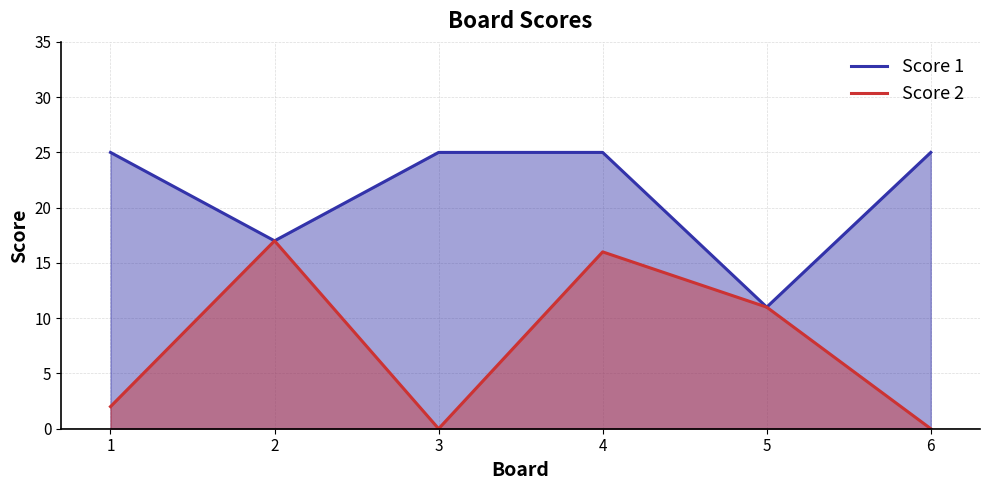

List the series in order of their overall mean, highest first.

Score 1, Score 2